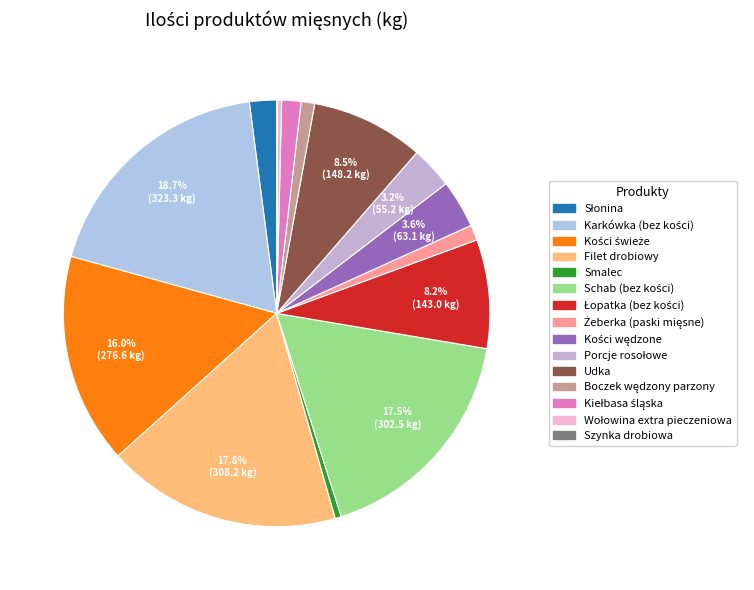

Which slice is the largest?

Karkówka (bez kości)